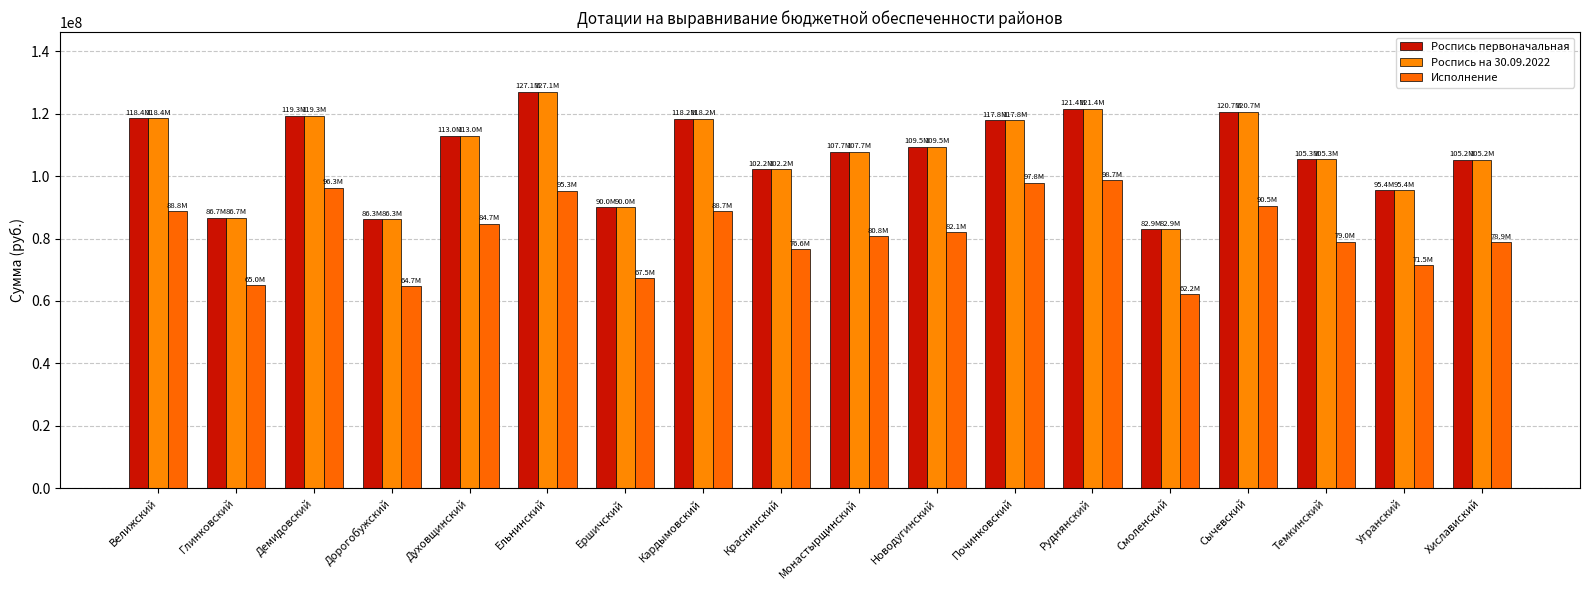

What is the difference between the maximum and minimum values in the Исполнение series?

36528500